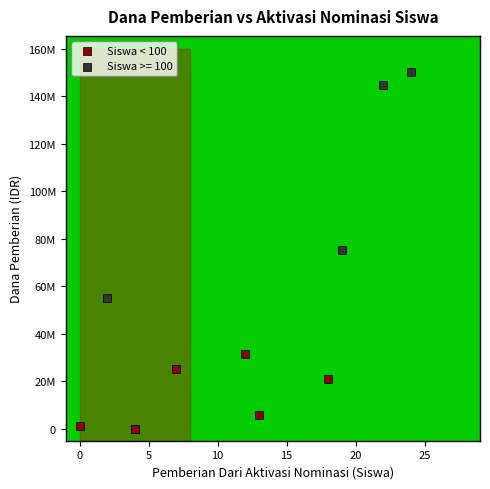

What are all the series names shown in the legend?

Siswa < 100, Siswa >= 100